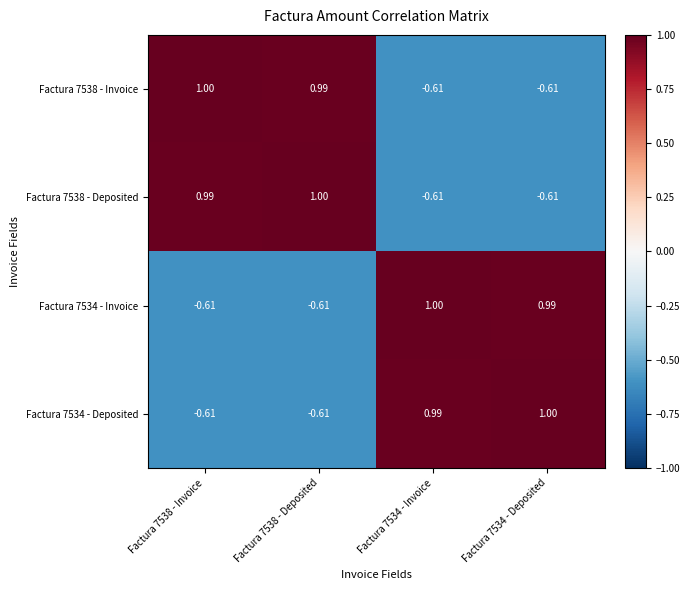

Is the value of Factura 7534 - Invoice at Factura 7538 - Invoice greater than the value of Factura 7538 - Invoice at Factura 7538 - Deposited?

No